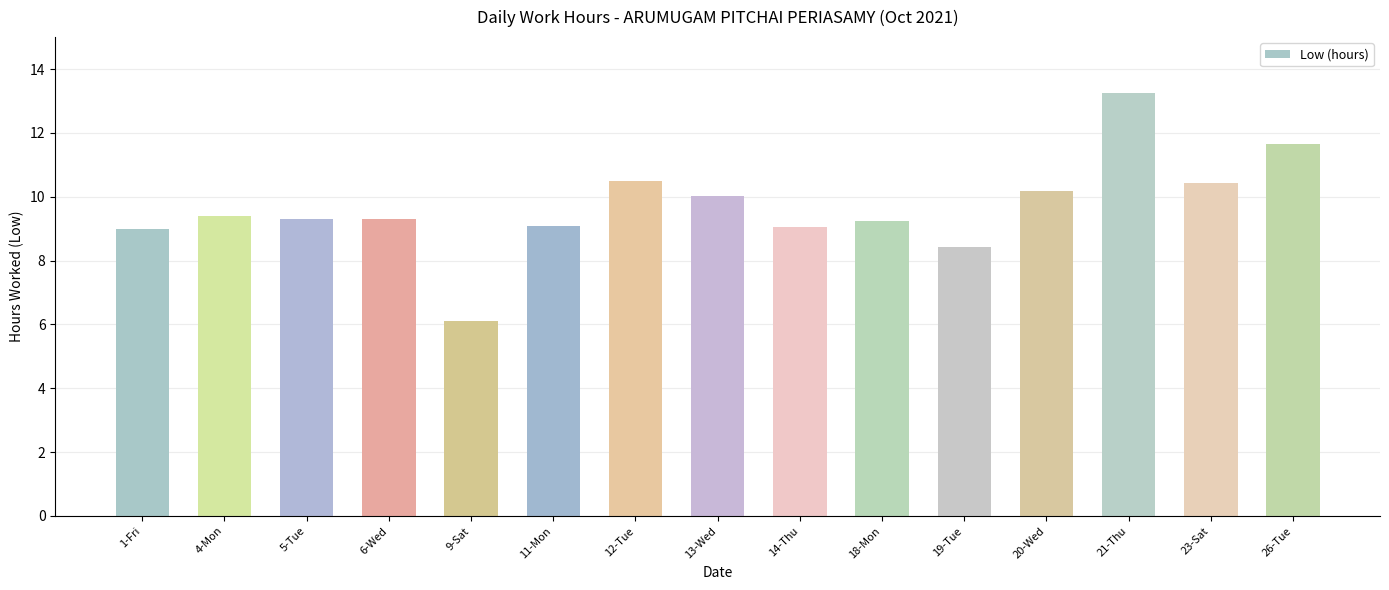

Read the value at 20-Wed.

10.2